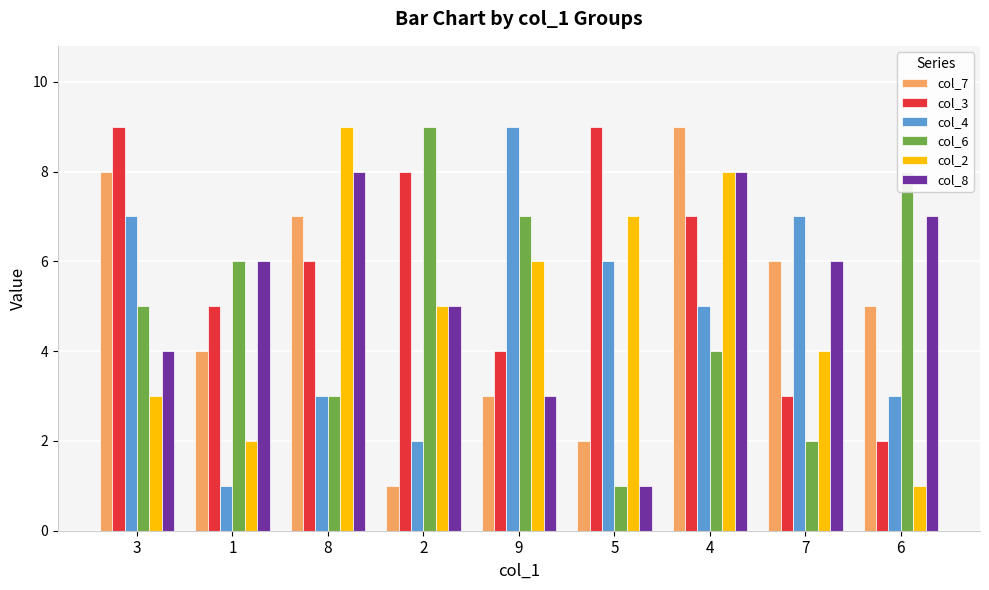

What is the value of the col_7 bar at the 3rd from the left?

7